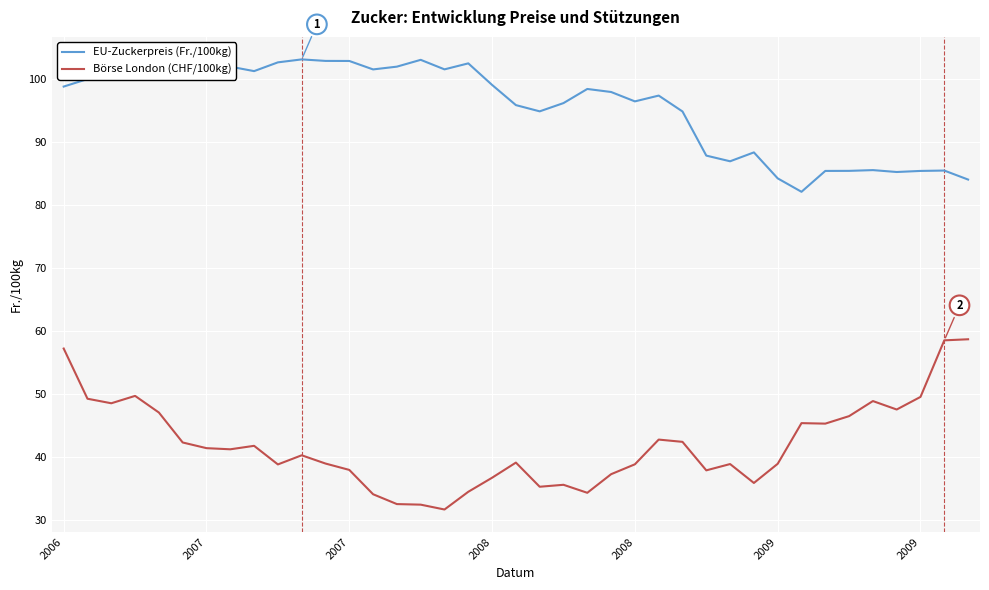

What is the maximum value for EU-Zuckerpreis (Fr./100kg)?

103.1